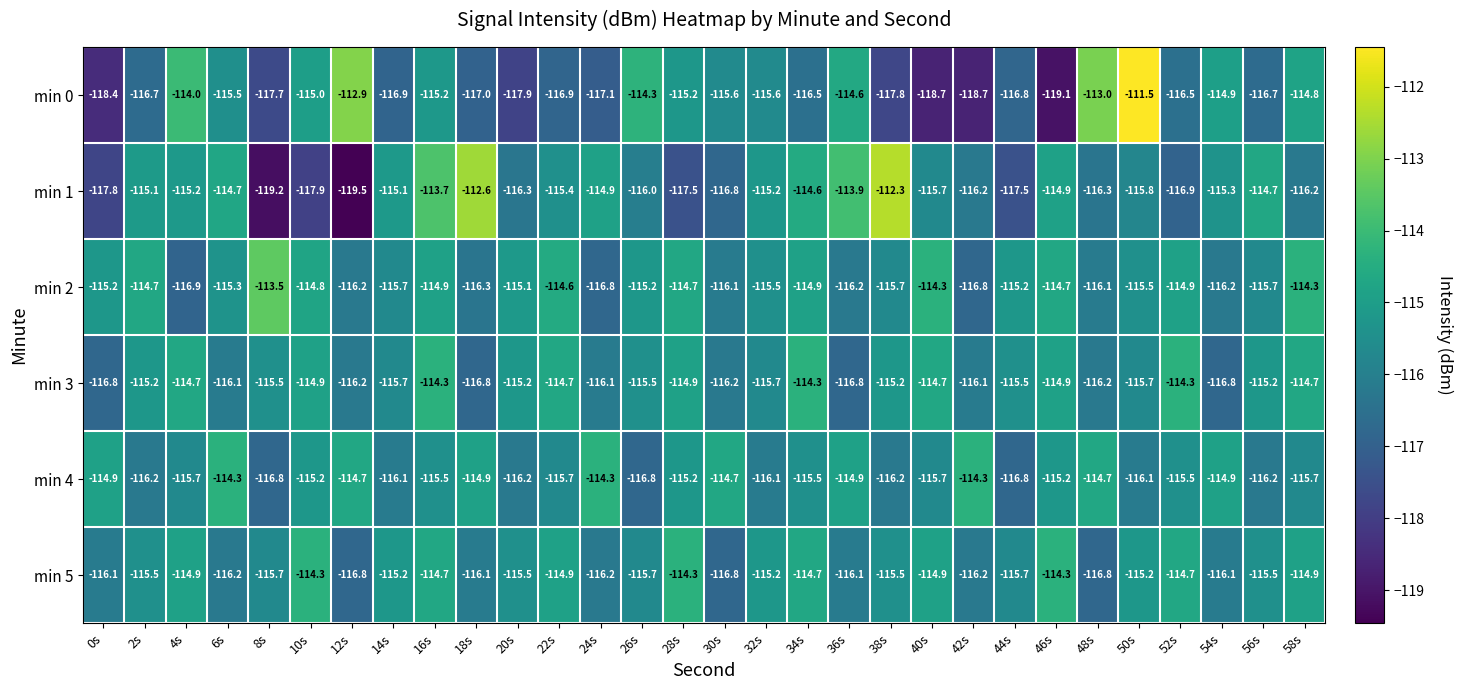

What value does the min 2 series have at 42s?

-116.8